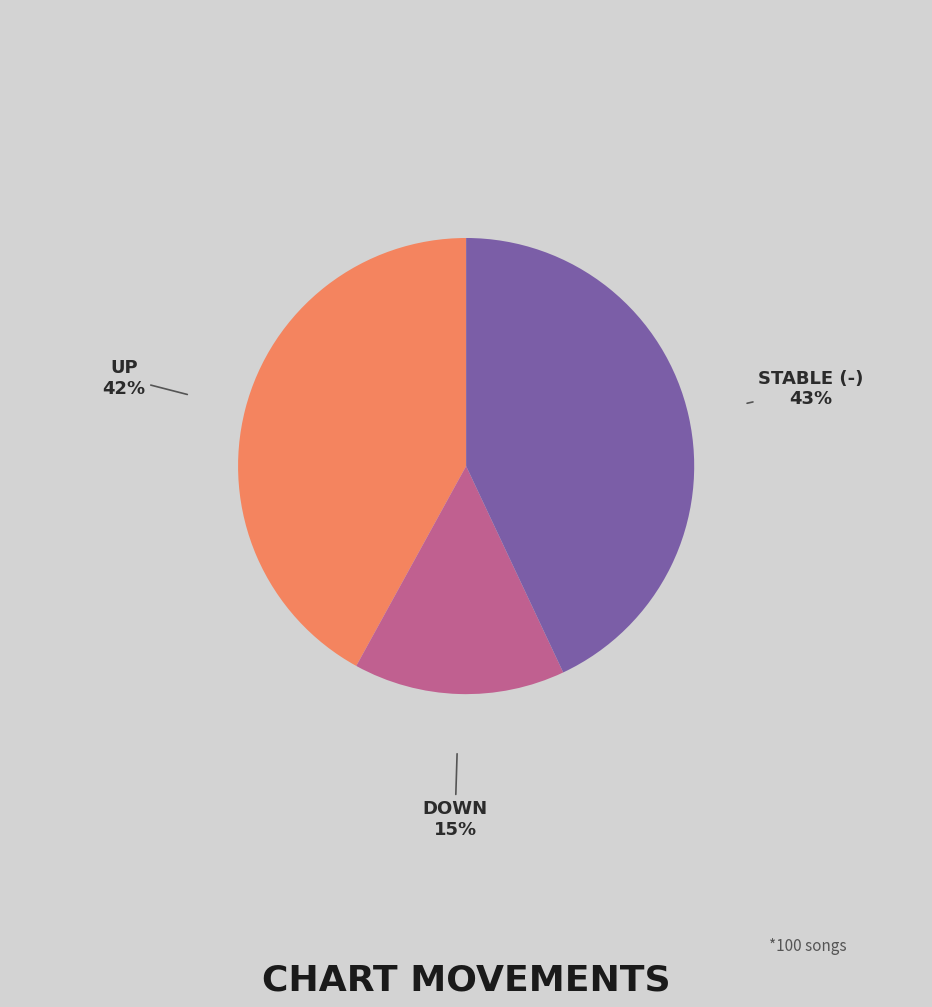

The UP slice represents 36% of the pie. True or false?

False